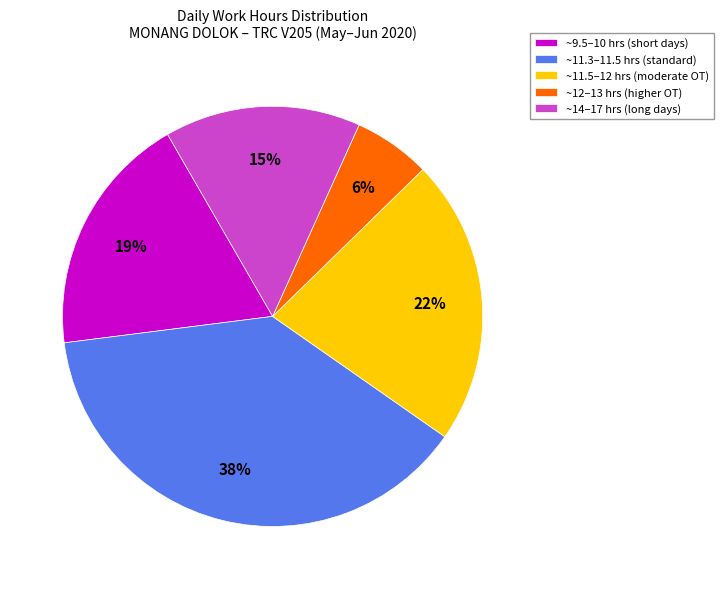

Is it true that ~14–17 hrs (long days) is 20% of the pie?

False